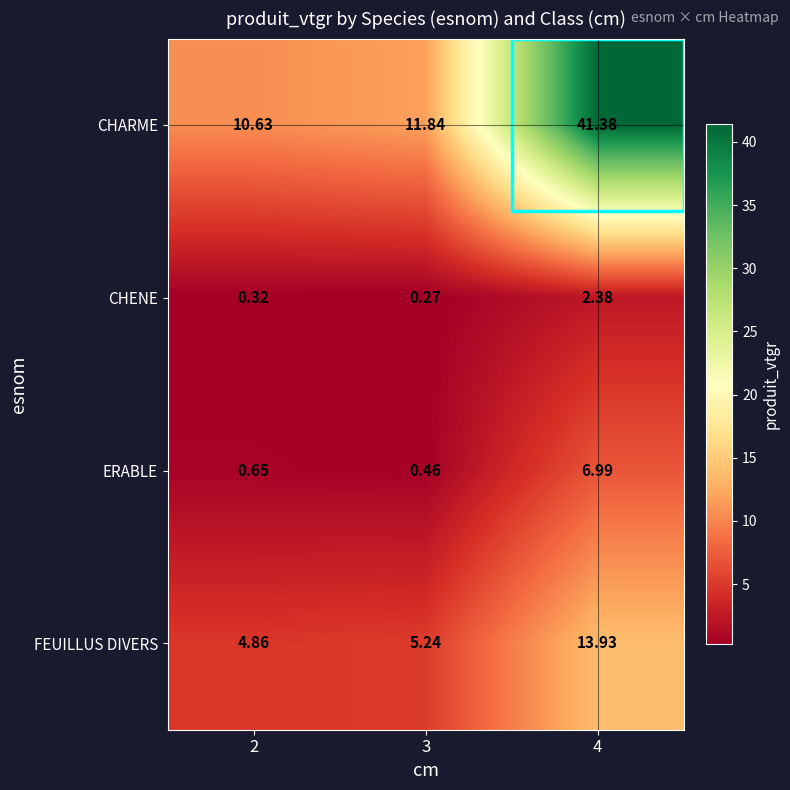

At 3, list the series in order from smallest to largest.

CHENE, ERABLE, FEUILLUS DIVERS, CHARME